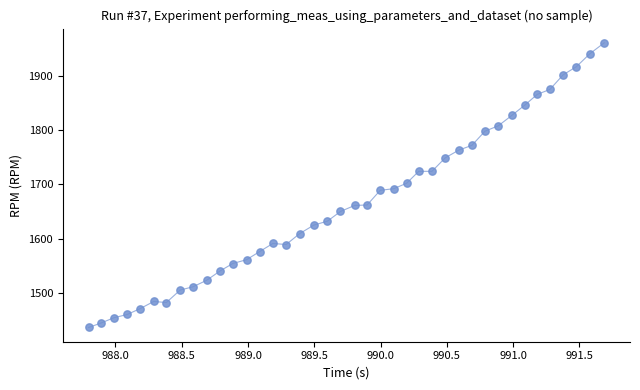

What is the range of Y values (max minus min)?

525